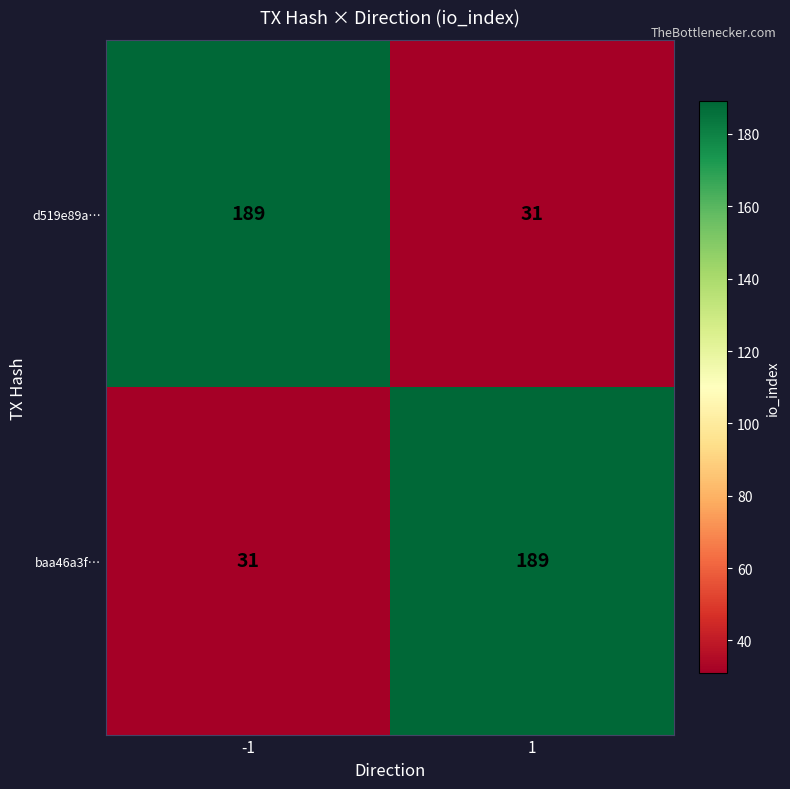

What is the spread (max minus min) of values at 1?

158